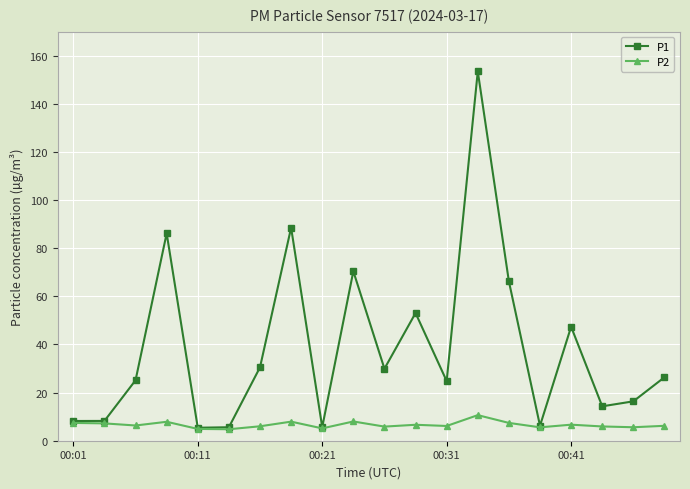

Rank the series by their average value, from highest to lowest.

P1, P2